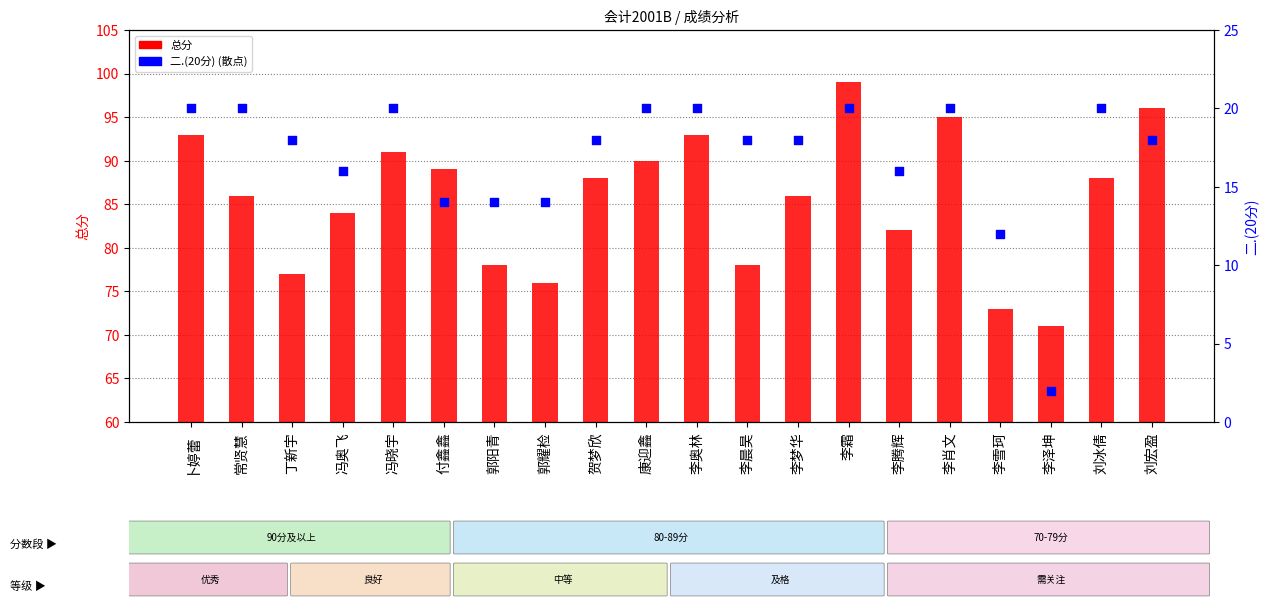

Which series has the largest Y range (max minus min)?

总分